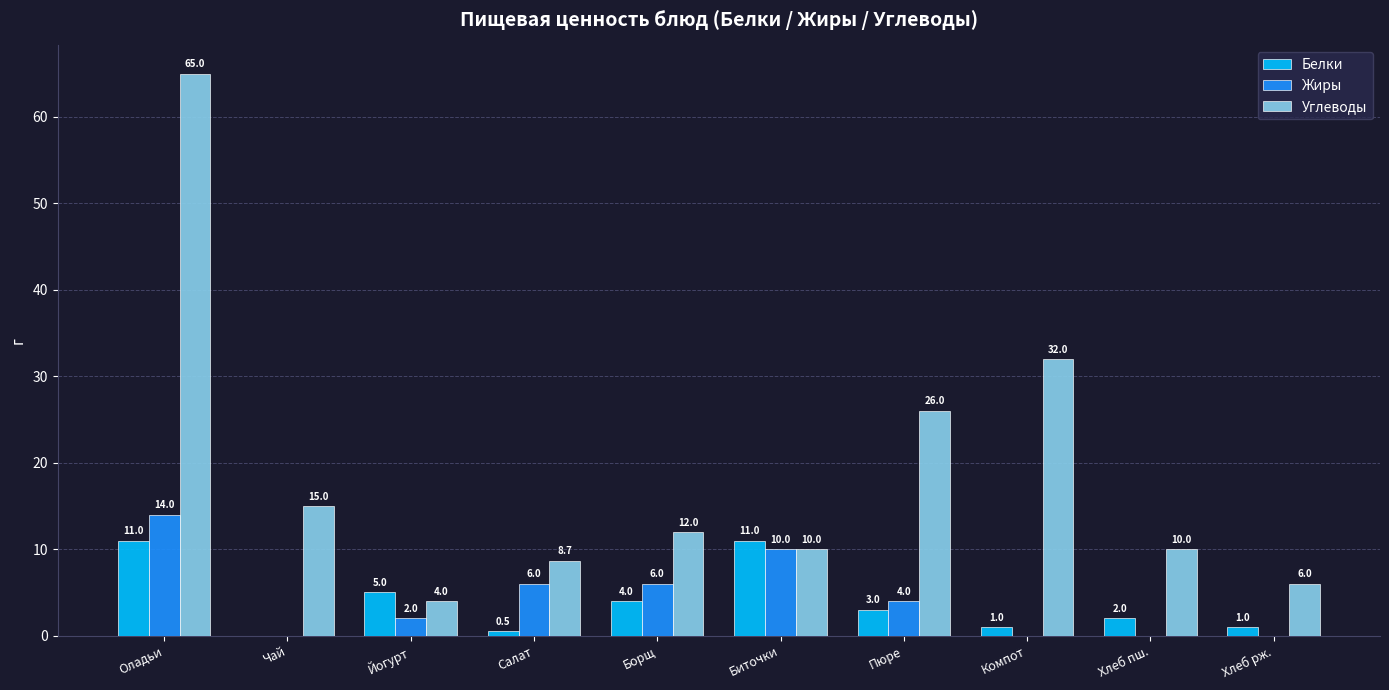

What is the average value of the Углеводы series?

18.9